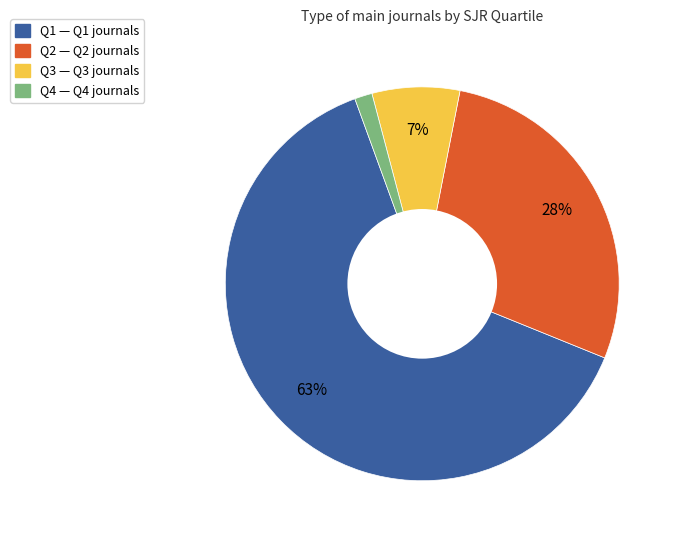

How many slices are in this pie chart?

4